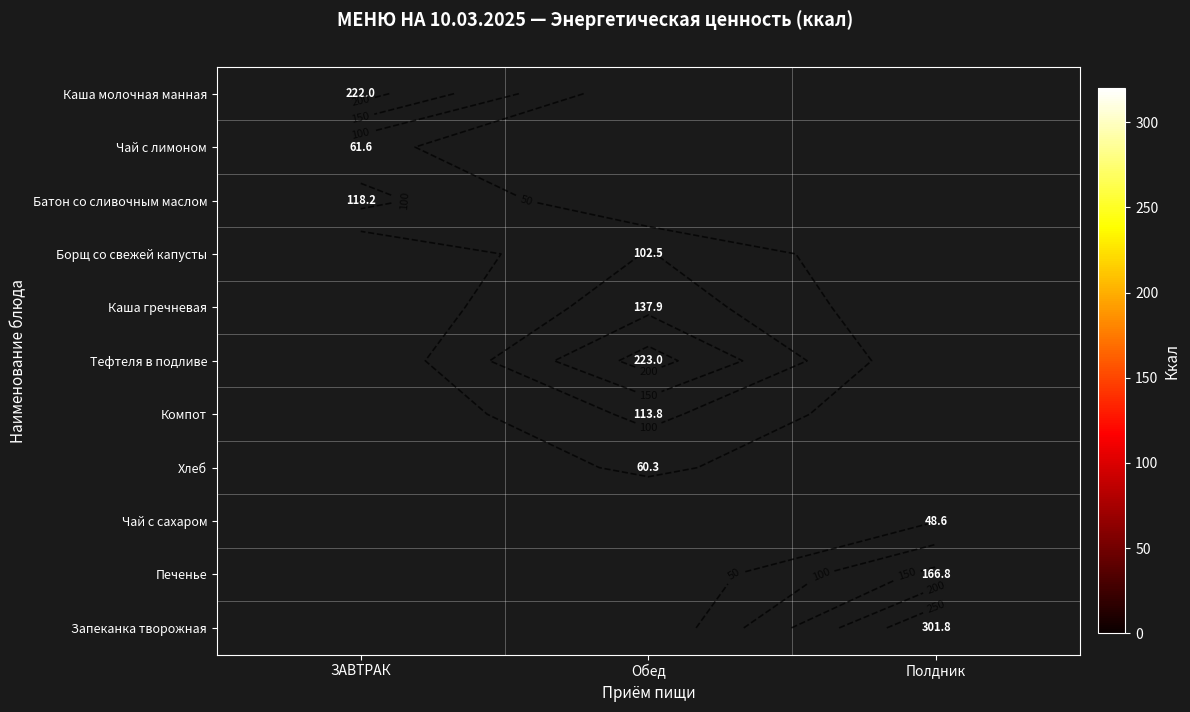

Which category has the lowest value in the Каша молочная манная series?

ЗАВТРАК